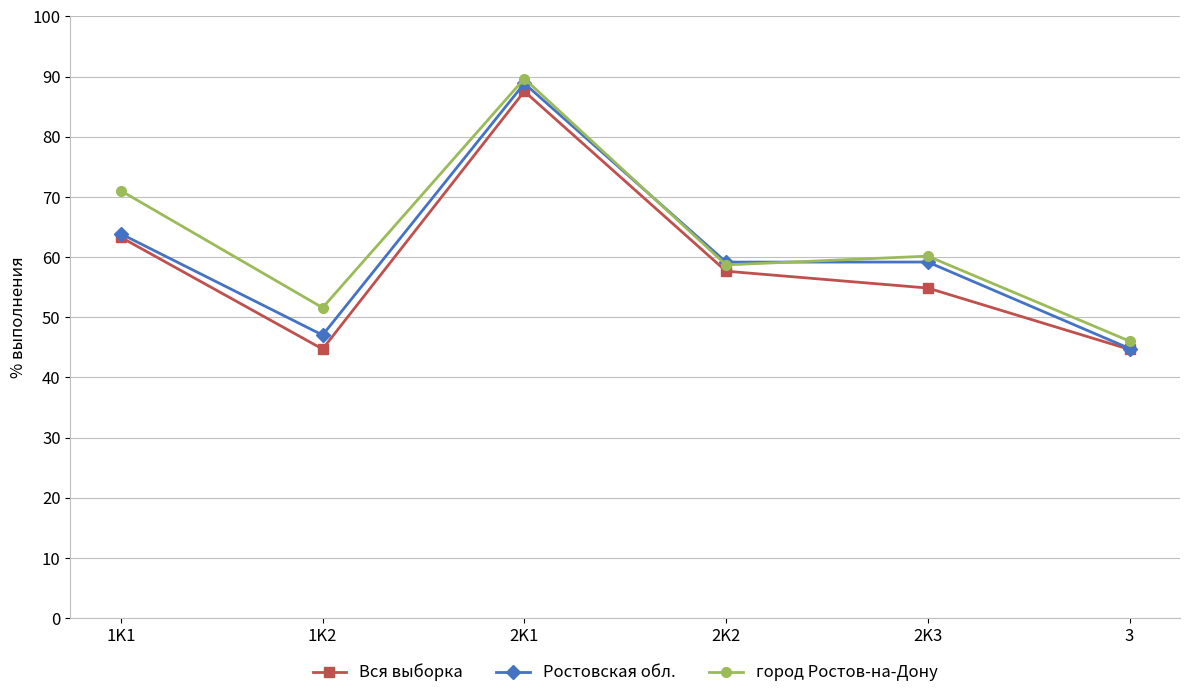

What is the spread (max minus min) of values at 3?

1.4